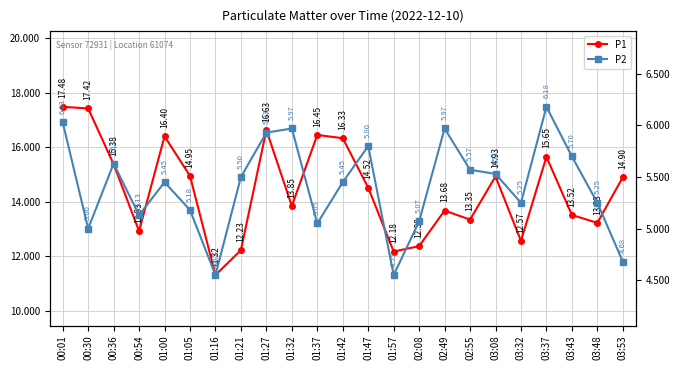

What are all the series names shown in the legend?

P1, P2